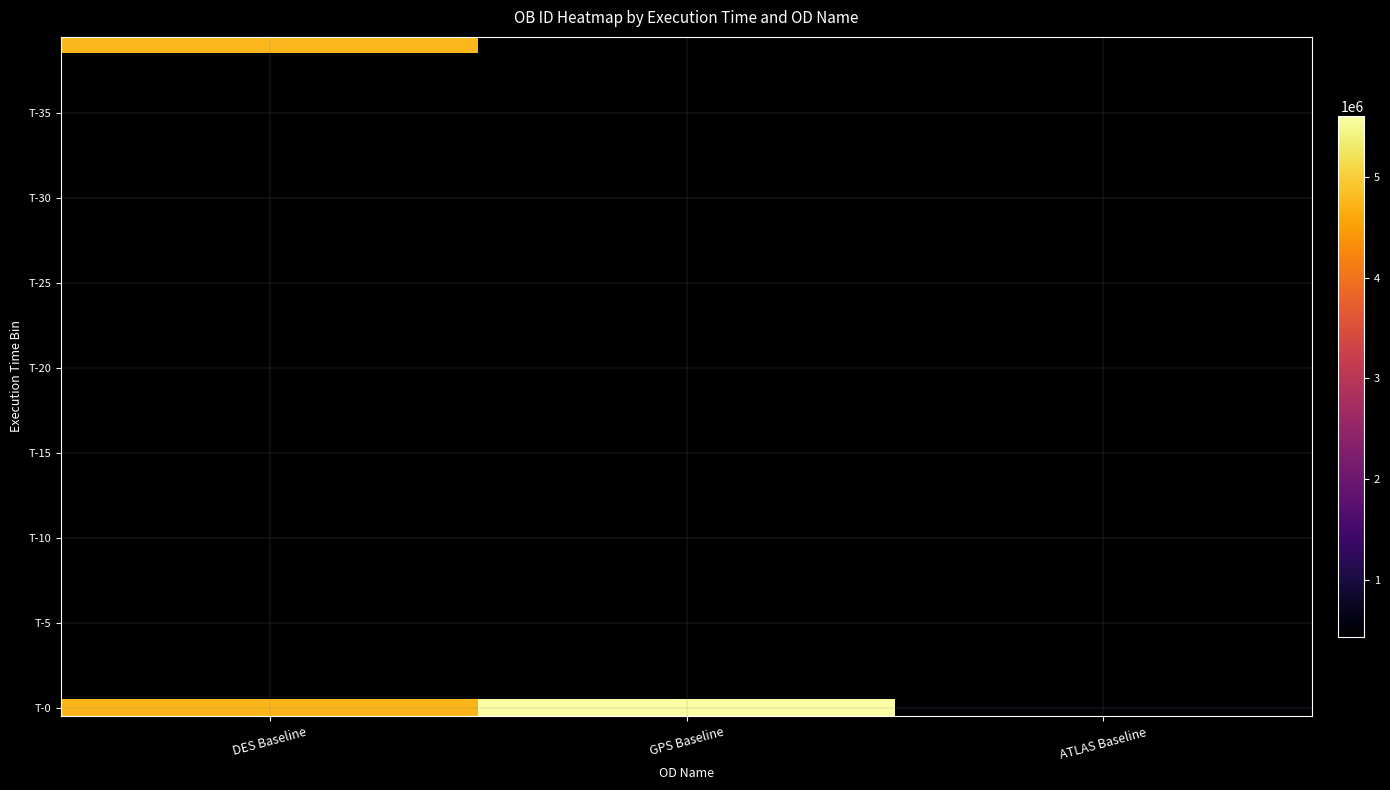

Between GPS Baseline and DES Baseline, which is larger?

GPS Baseline